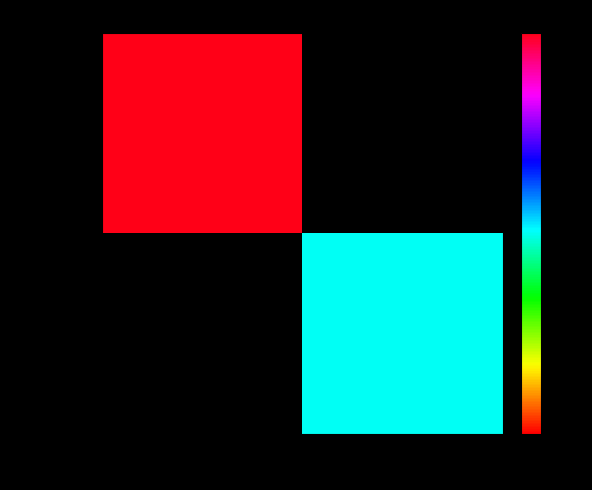

The caa82010… series shows 10.0 at -1. True or false?

True